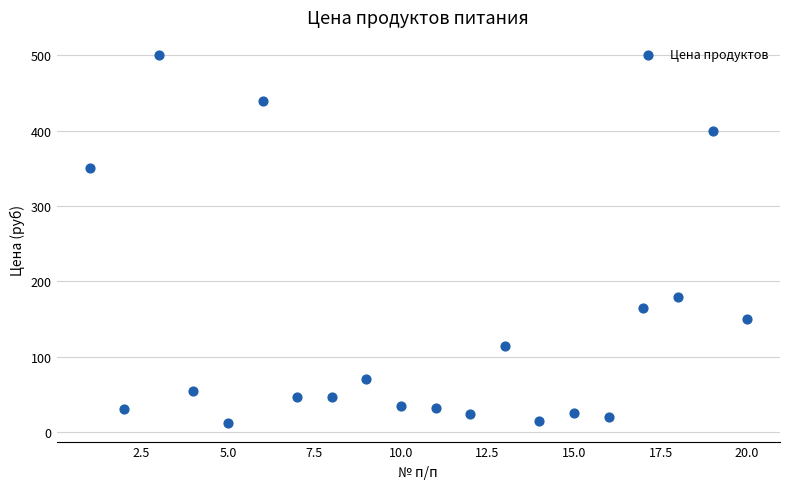

What Y value in the scatter plot is closest to 256?

180.0